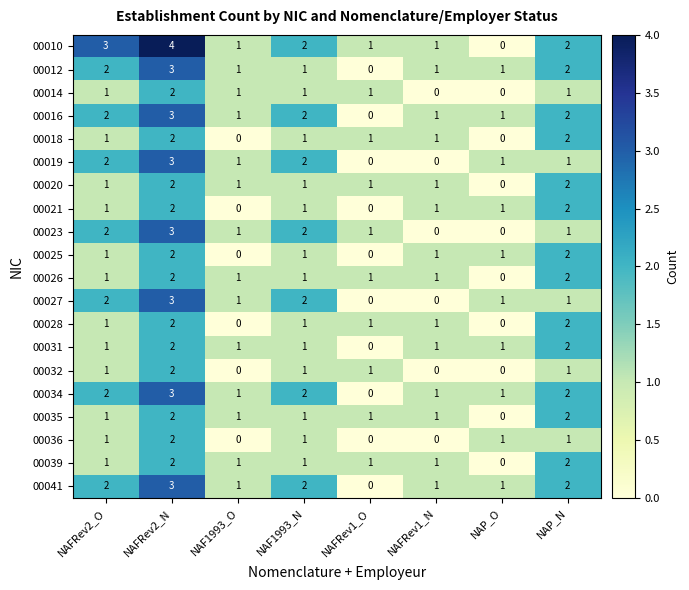

How many distinct data groups are displayed?

20